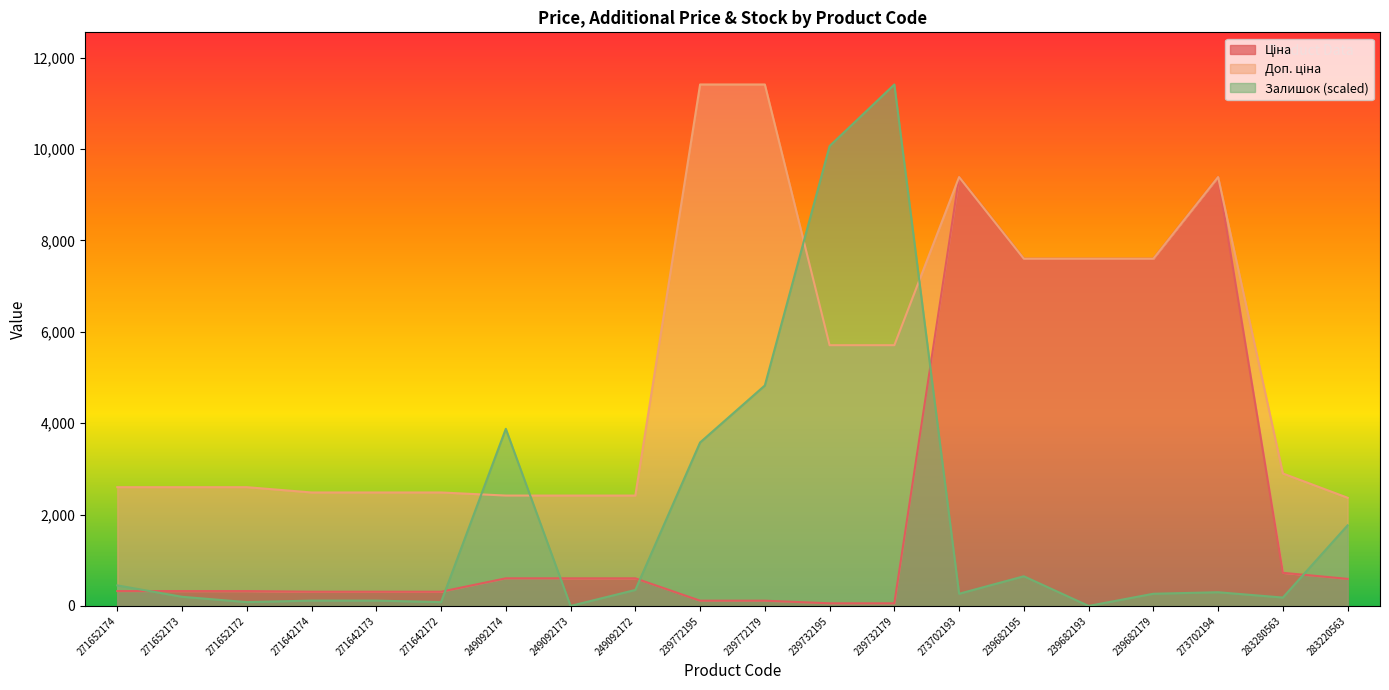

How many interior local peaks does the Доп. ціна series have?

2